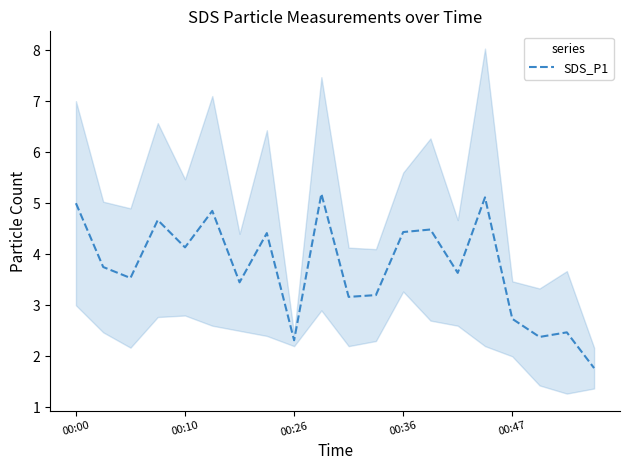

What is the smallest value displayed?

1.8